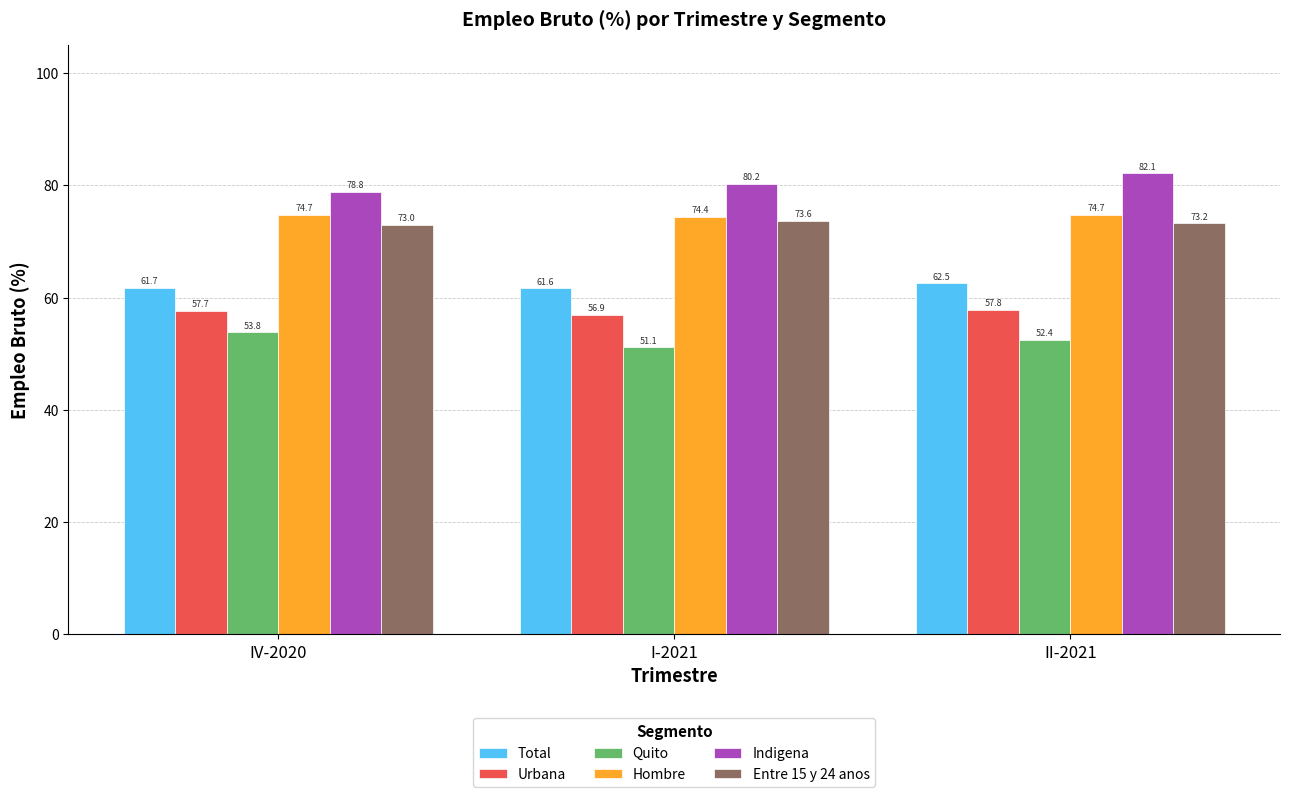

True or false: Total has a value of 61.7 at IV-2020.

True